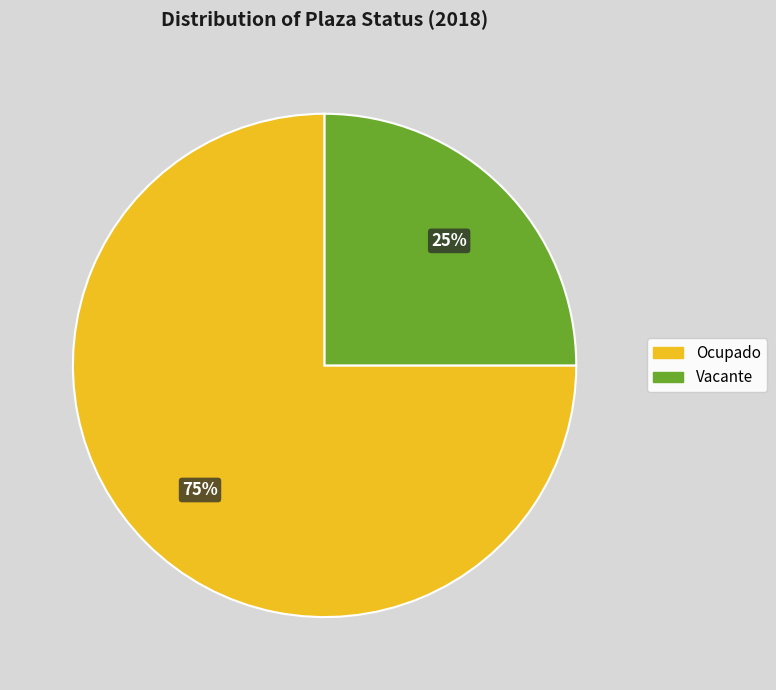

Is it true that Ocupado is 75% of the pie?

True